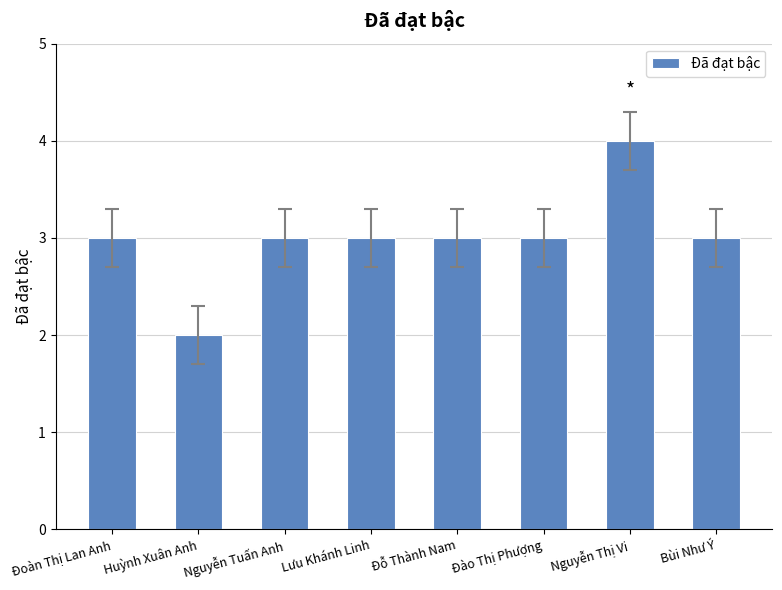

At which category does the chart reach its peak across all series?

Nguyễn Thị Vi